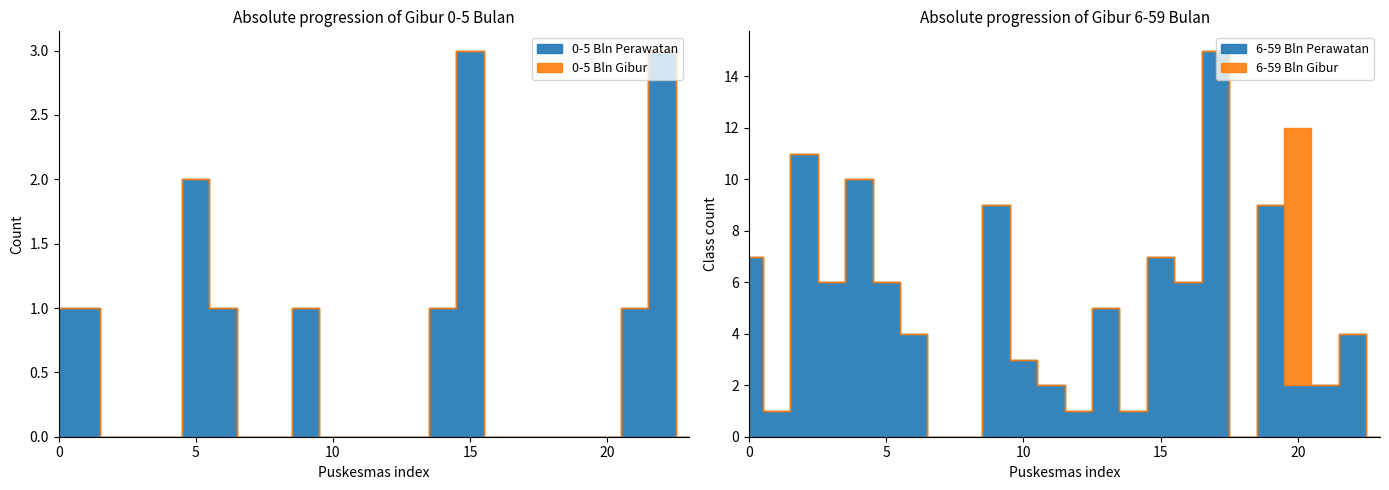

What is the greatest value displayed?

15